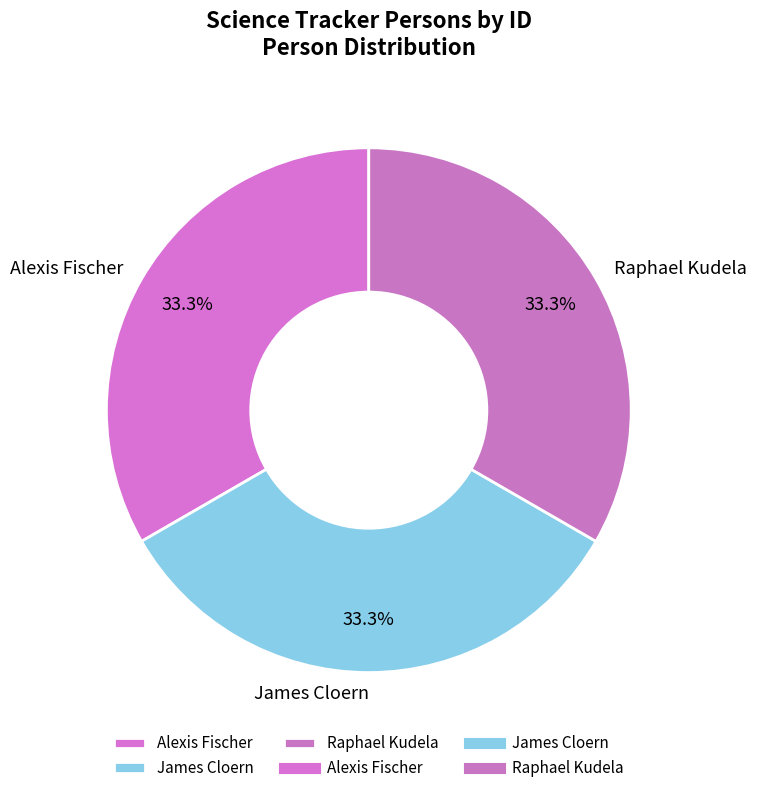

What is the ratio of the value at James Cloern to the value at Alexis Fischer?

1.0